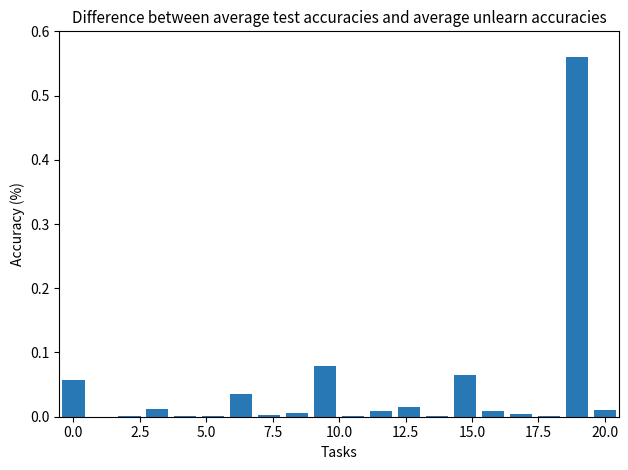

What is the sum of all values?

0.9